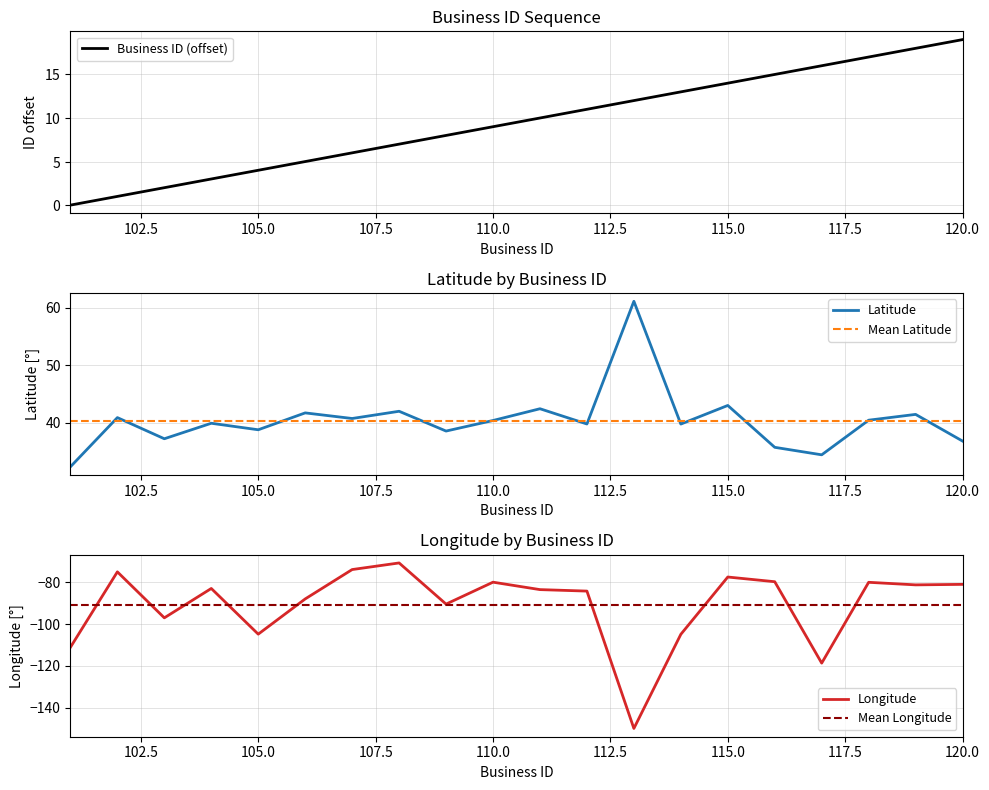

Rank the series at 112 from lowest to highest value.

Longitude, Business ID, Latitude